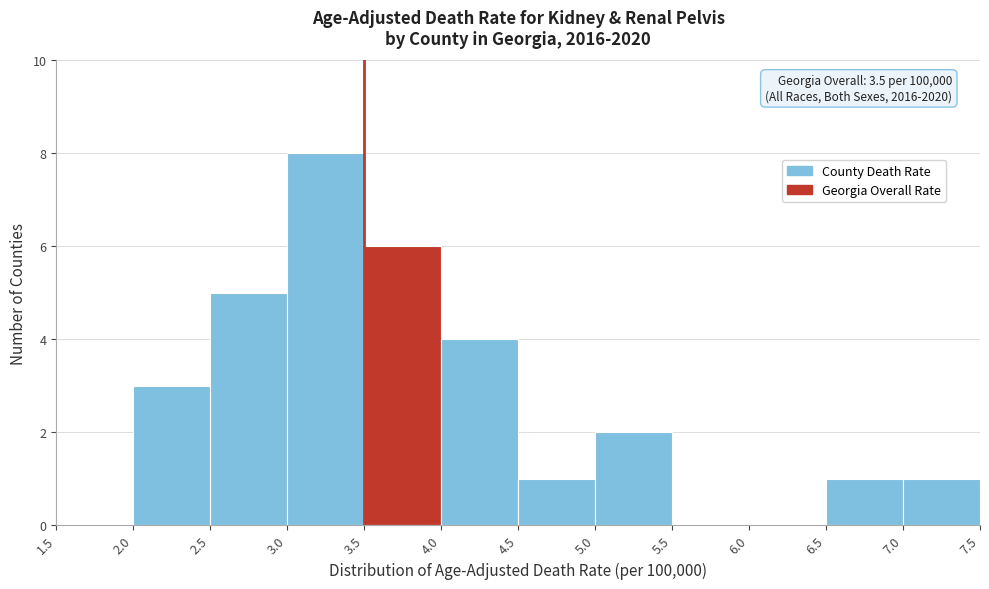

Which range on the x-axis has the tallest bar?

3.0 to 3.5